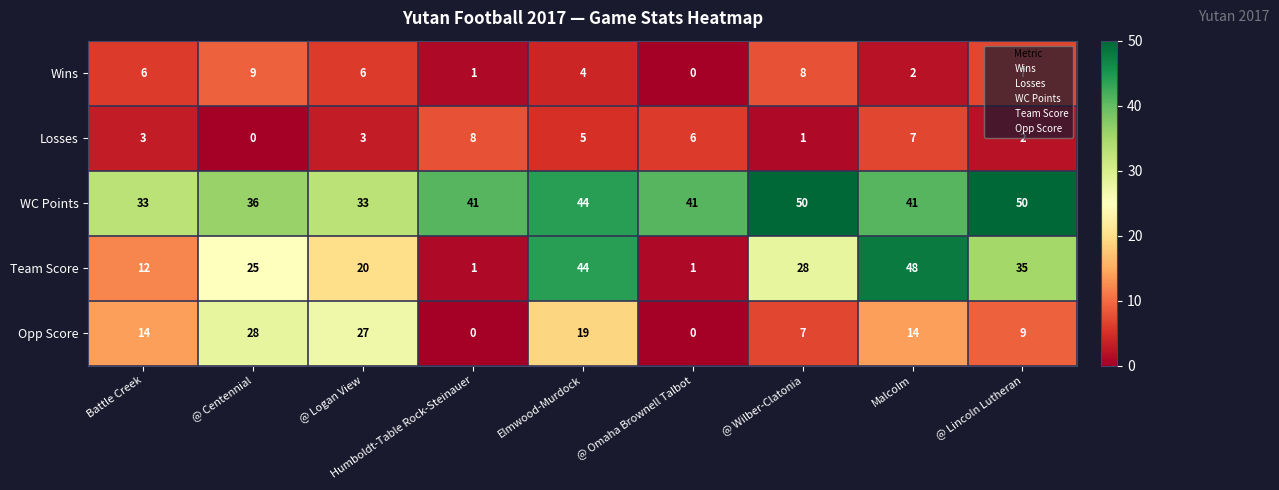

What is the difference between the maximum and minimum values in the Losses series?

8